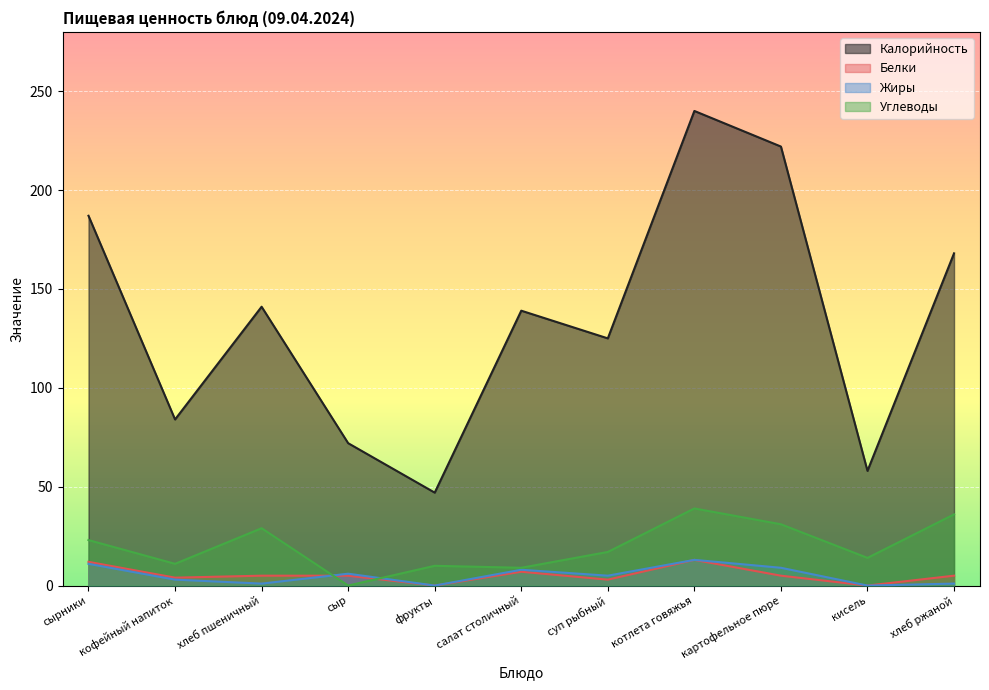

The Белки series shows 5 at хлеб ржаной. True or false?

True